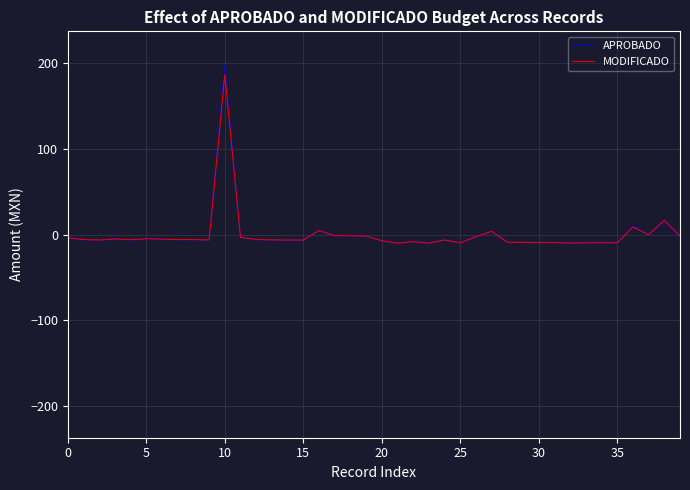

Which series has the largest range (max minus min)?

APROBADO